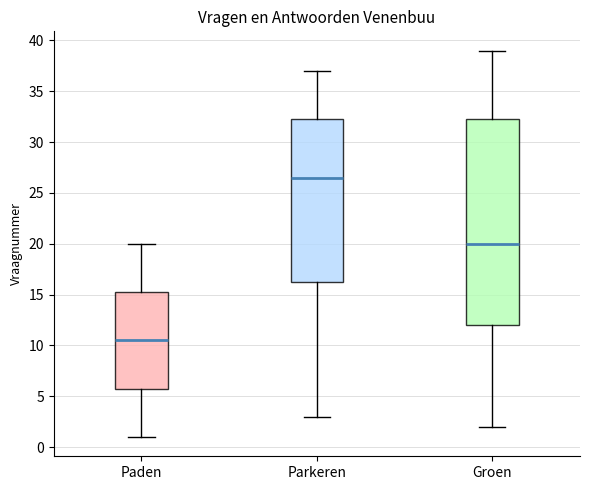

Reading left to right, transcribe this box plot: for each box, give where its median line is, the range the box spans, and where its two whiskers end, as read against the y-axis. The values are not printed on the chart, so give them approximately, as read against the axis.

Paden: median 10.5, box 6.0 to 15.5, whiskers 1.0 to 20.0
Parkeren: median 26.5, box 16.5 to 32.5, whiskers 3.0 to 37.0
Groen: median 20.0, box 12.0 to 32.5, whiskers 2.0 to 39.0